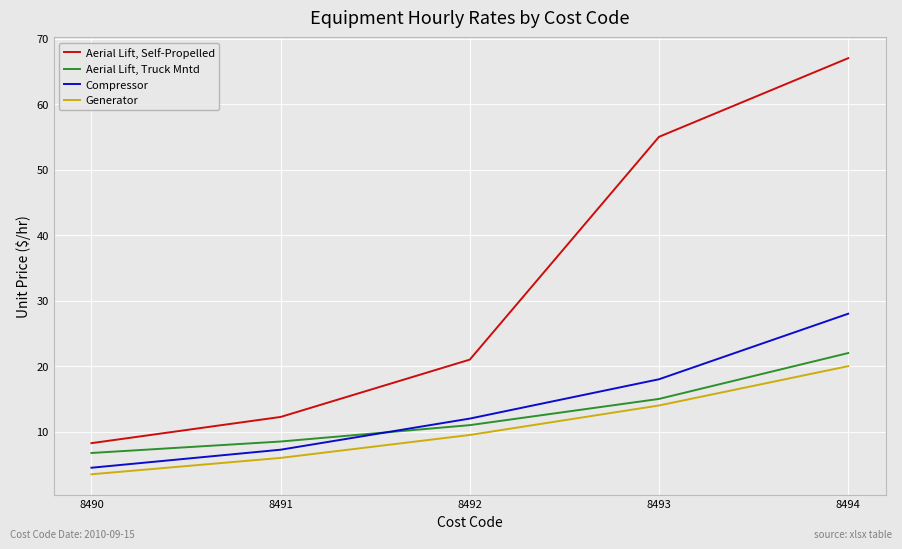

What is the difference between the second highest and second lowest values in the Aerial Lift, Truck Mntd series?

6.5